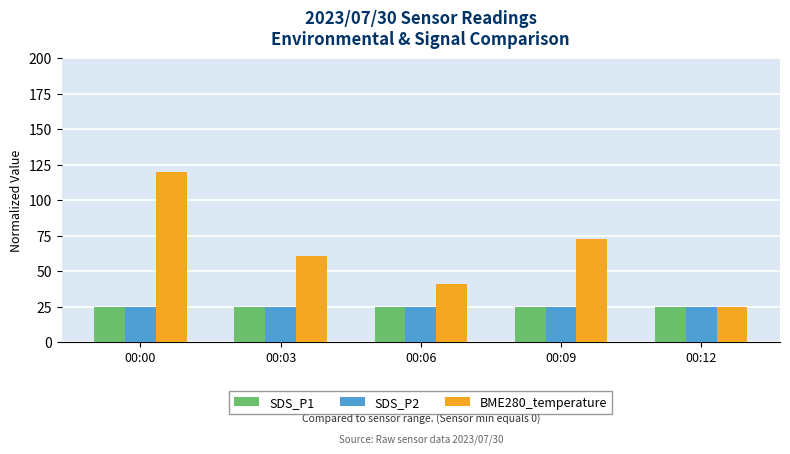

What is the greatest value displayed?

119.7